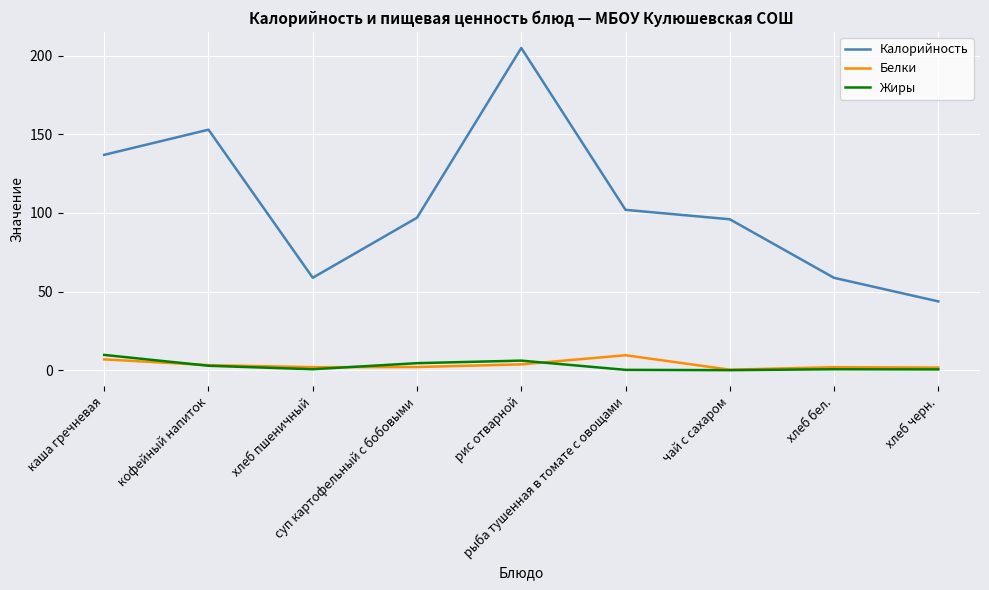

True or false: Калорийность and Белки intersect in this chart.

False